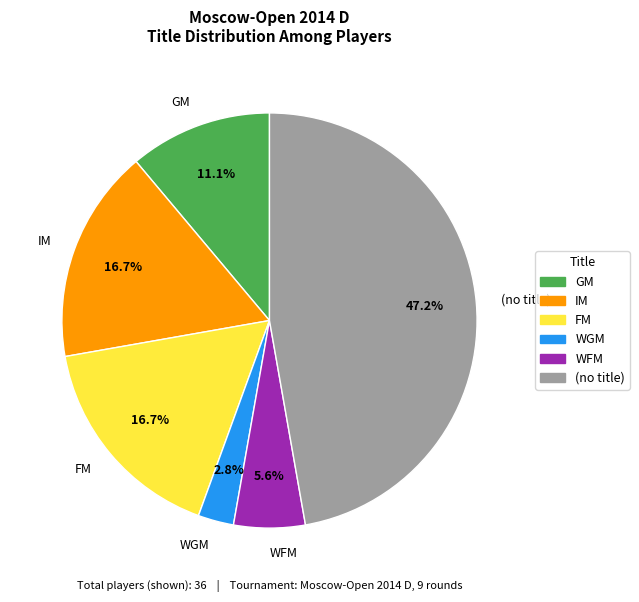

Is it true that FM is 17% of the pie?

True